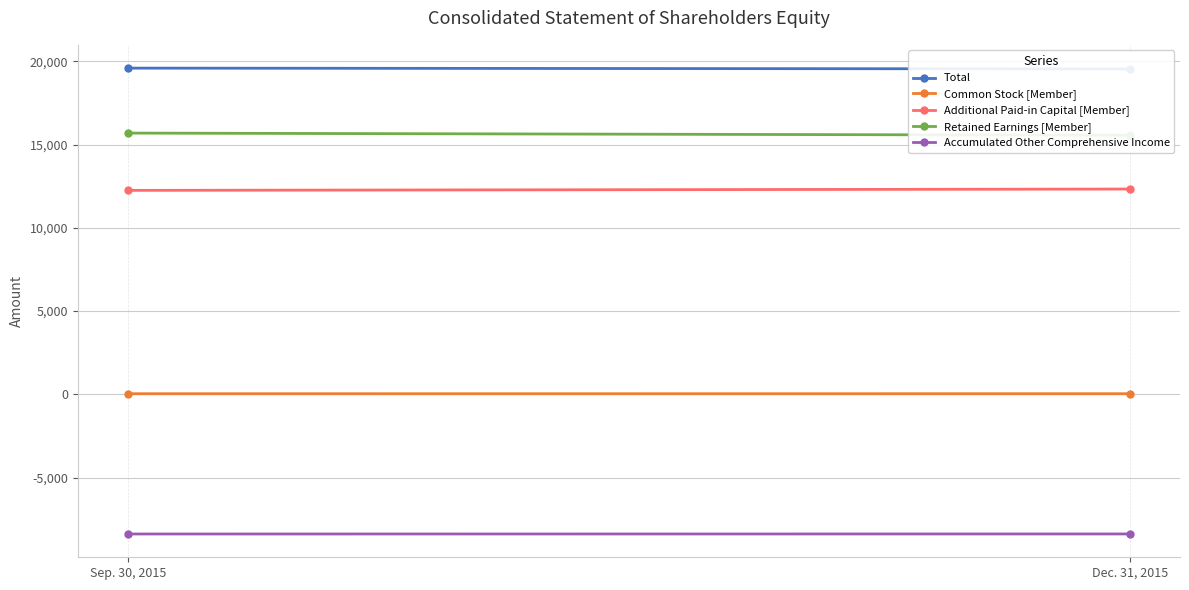

What is the difference between the maximum and minimum values in the Total series?

48